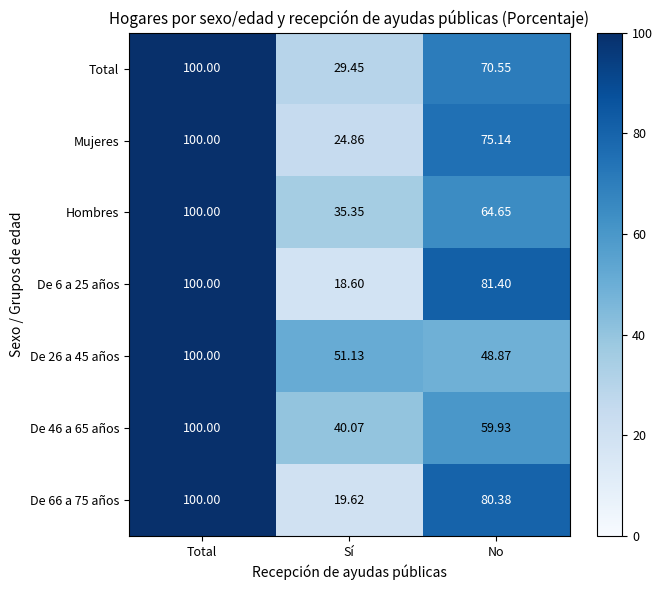

Which label corresponds to the largest value in the chart?

Total